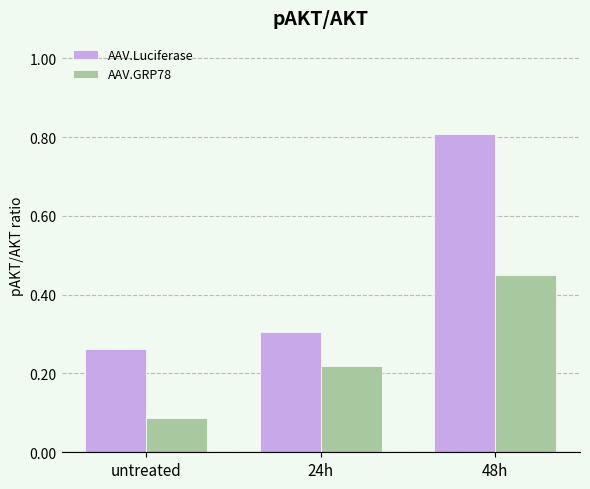

Which category has the lowest value in the AAV.Luciferase series?

untreated